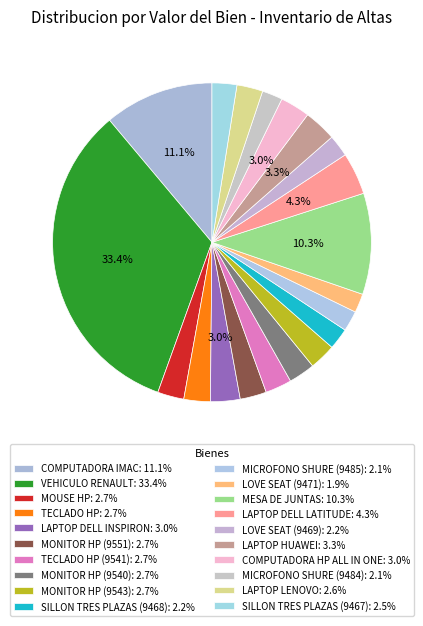

How many slices are in this pie chart?

20